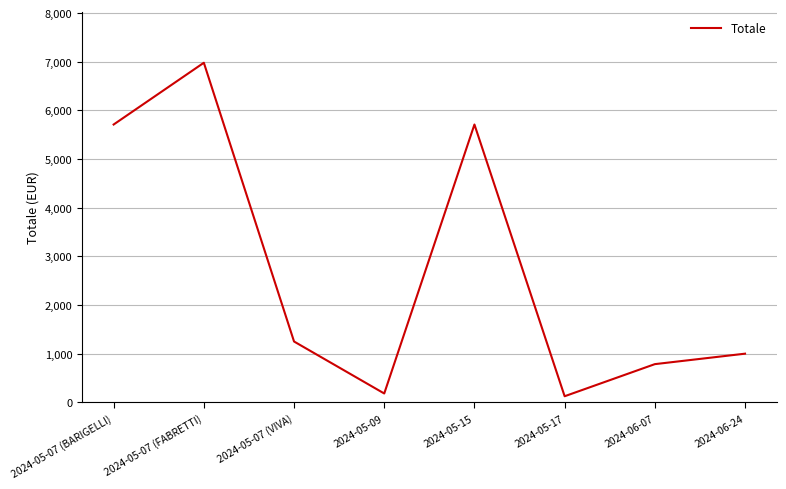

What position from the left is 2024-06-07?

7